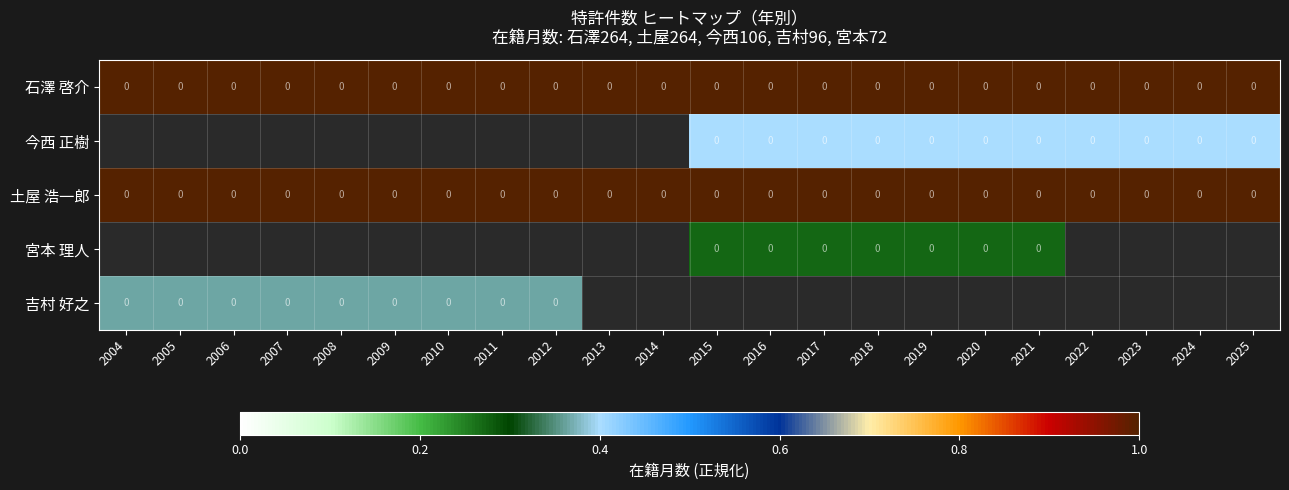

Count the number of categories in the chart.

22